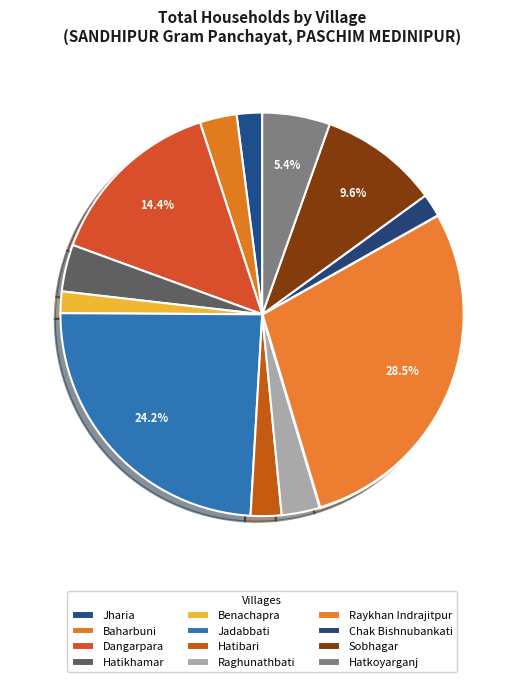

How many segments does this pie chart have?

12